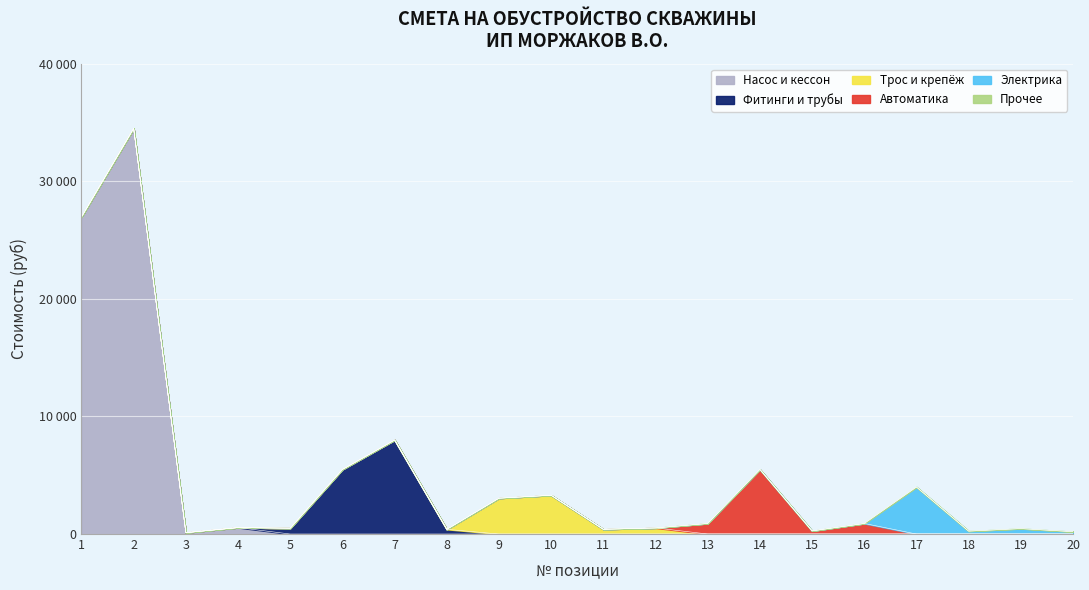

Is the value of Стоимость (руб) at 4 greater than the value of Цена (руб) at 6?

No